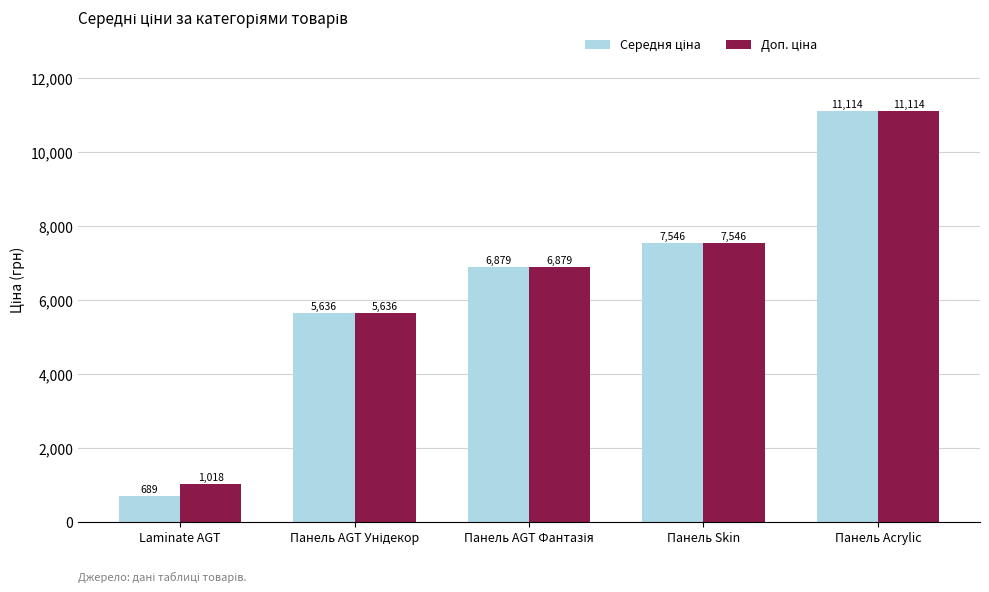

What is the greatest value displayed?

11113.6